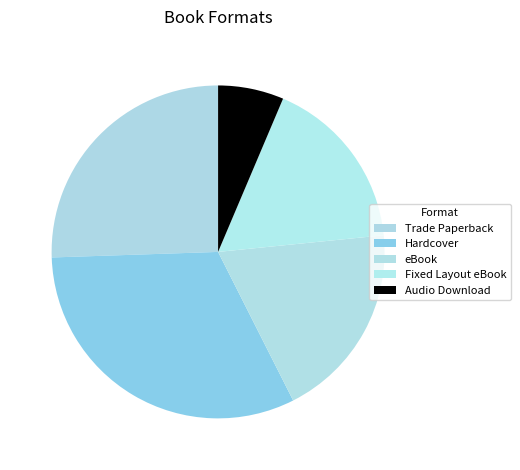

To the nearest percent, what is the difference between the largest and smallest slice percentages?

26%